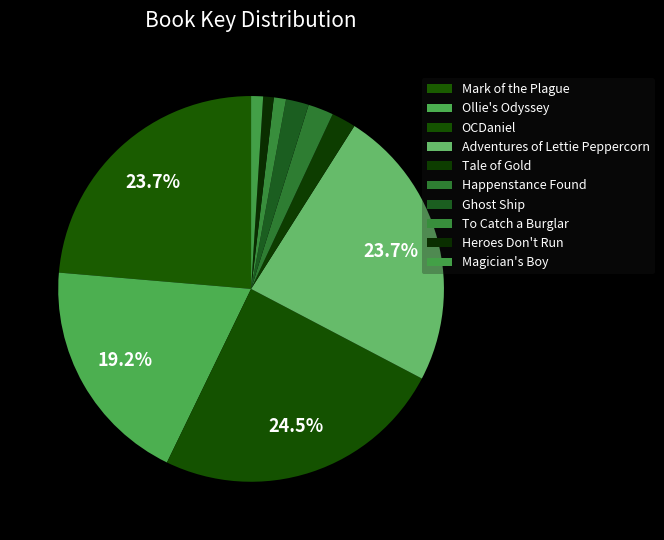

Is the sum of Adventures of Lettie Peppercorn and Heroes Don't Run greater than half?

No